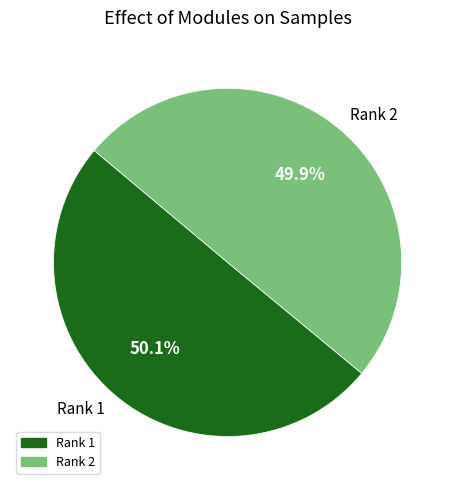

How many segments does this pie chart have?

2